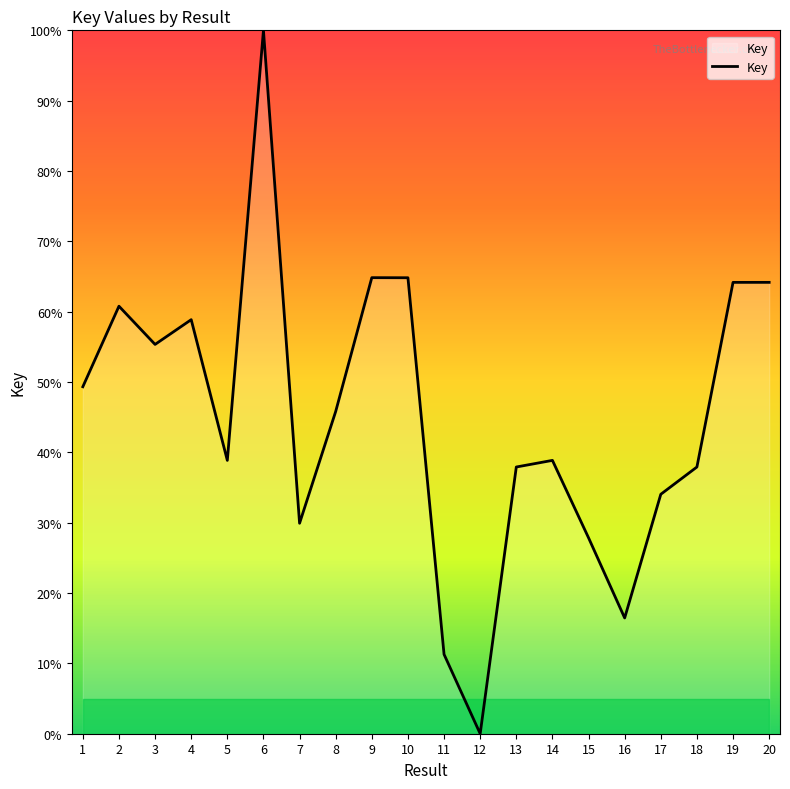

Is it true that the value at 13 is 37.9?

True